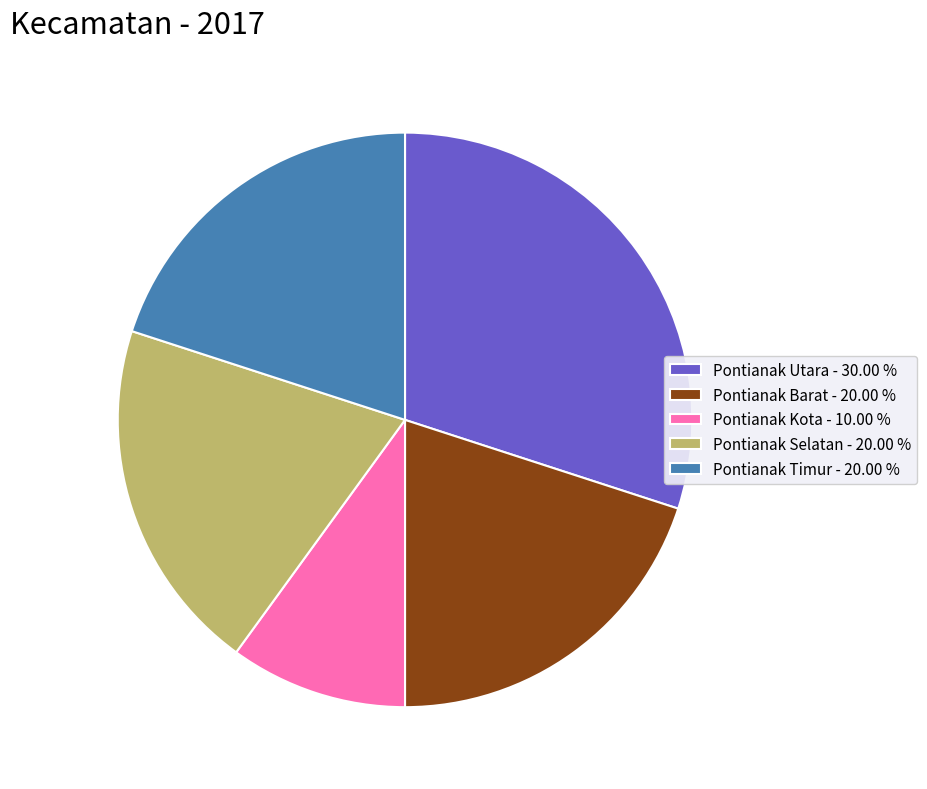

Which has a higher value, Pontianak Kota - 10.00 % or Pontianak Timur - 20.00 %?

Pontianak Timur - 20.00 %